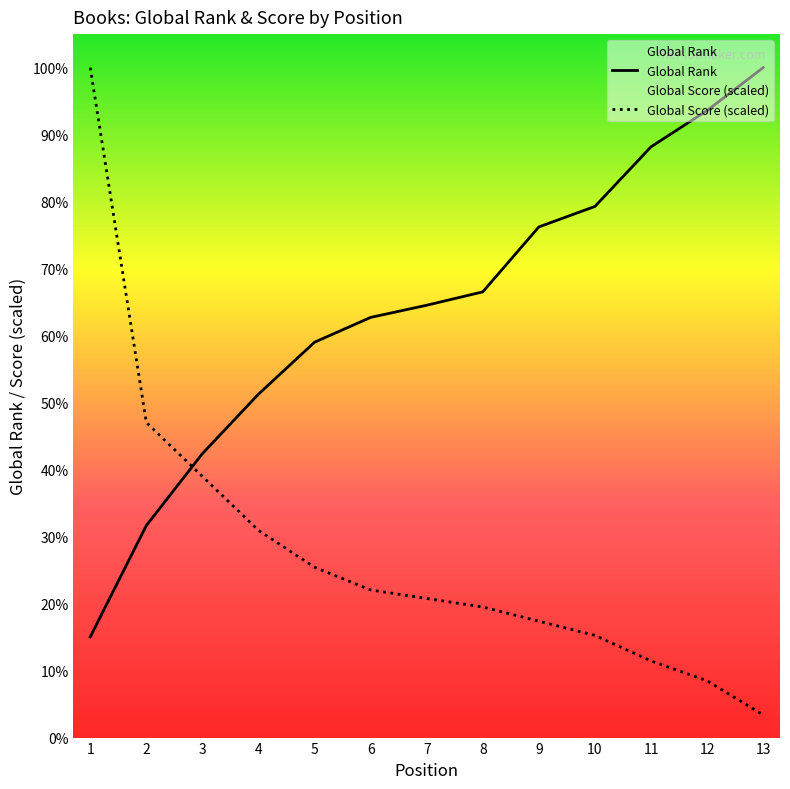

What is the sum of the Global Score values at 1 and 2?

15773.8